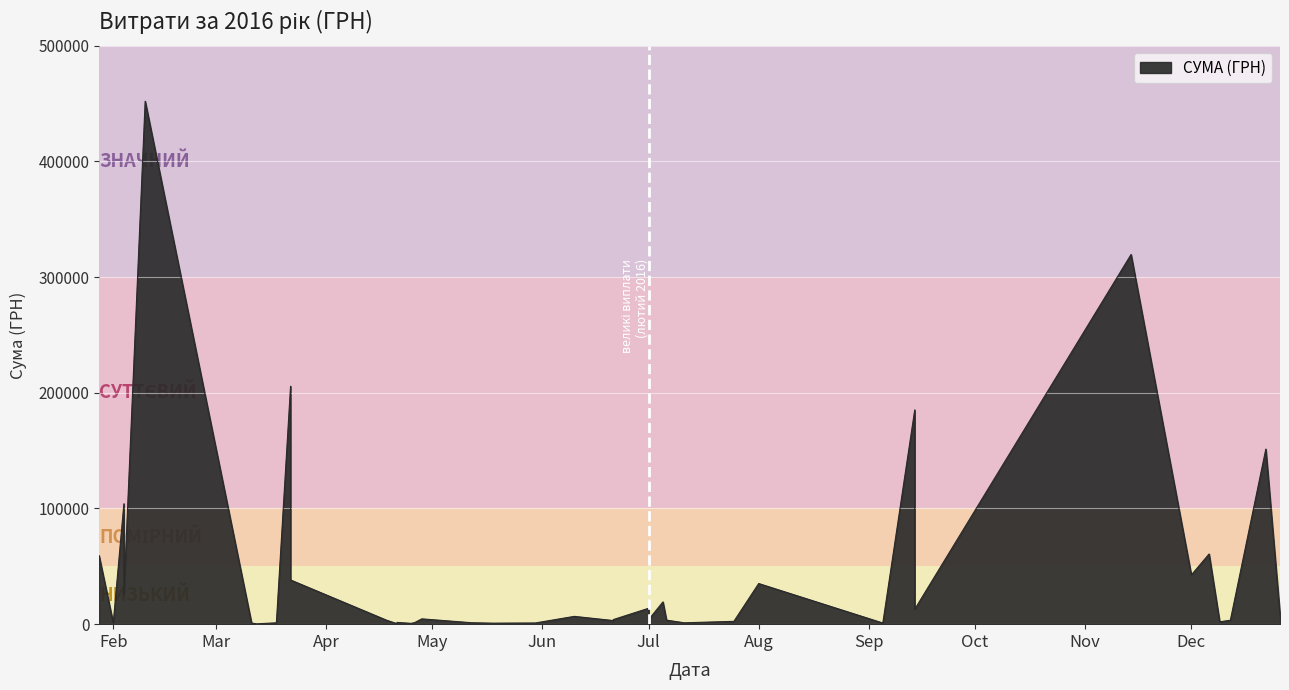

How many distinct data groups are displayed?

1